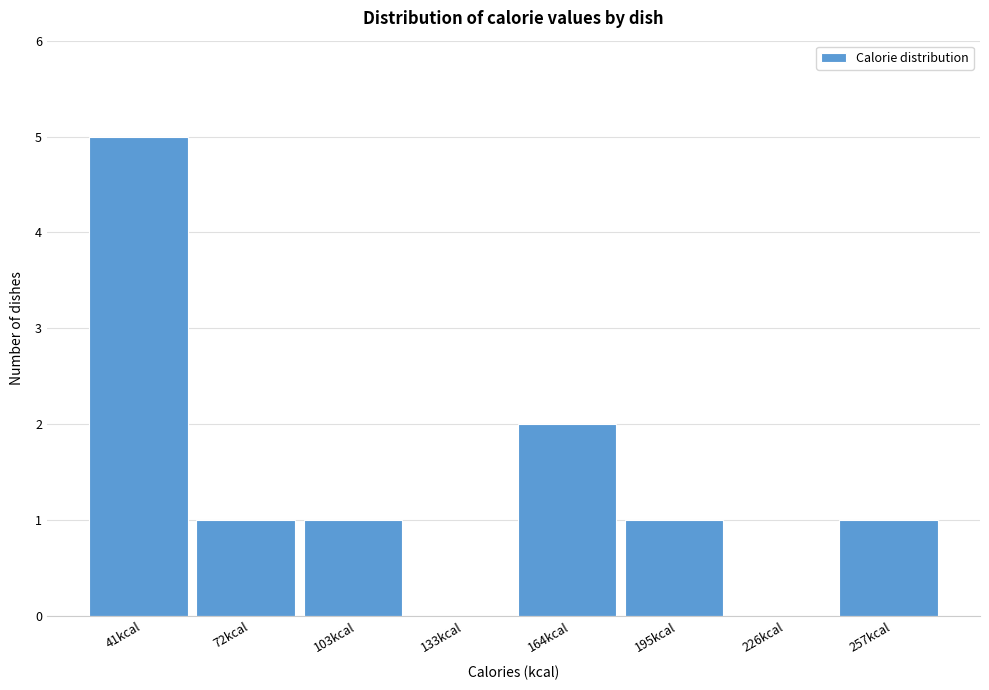

Reading left to right, list all the values displayed in this chart.

41kcal=5	72kcal=1	103kcal=1	133kcal=0	164kcal=2	195kcal=1	226kcal=0	257kcal=1